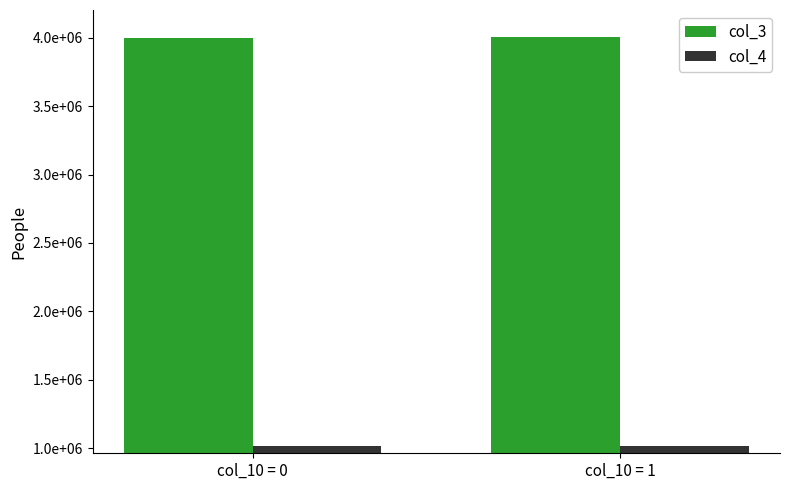

Are the bars horizontal?

No